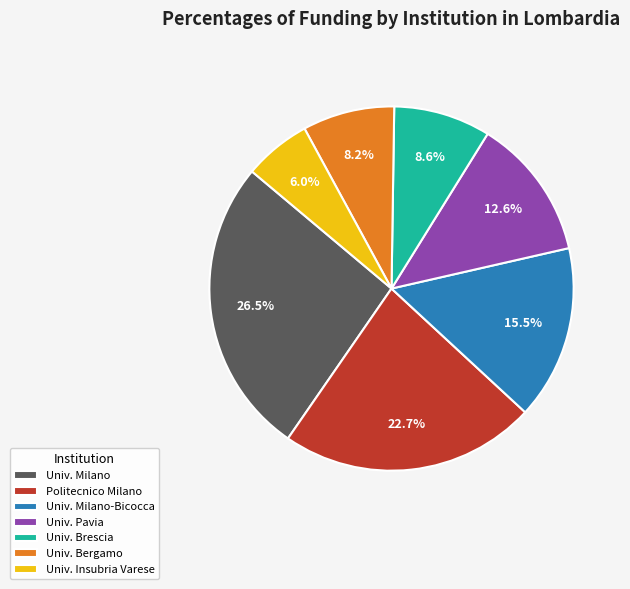

Which slice is the largest?

Univ. Milano